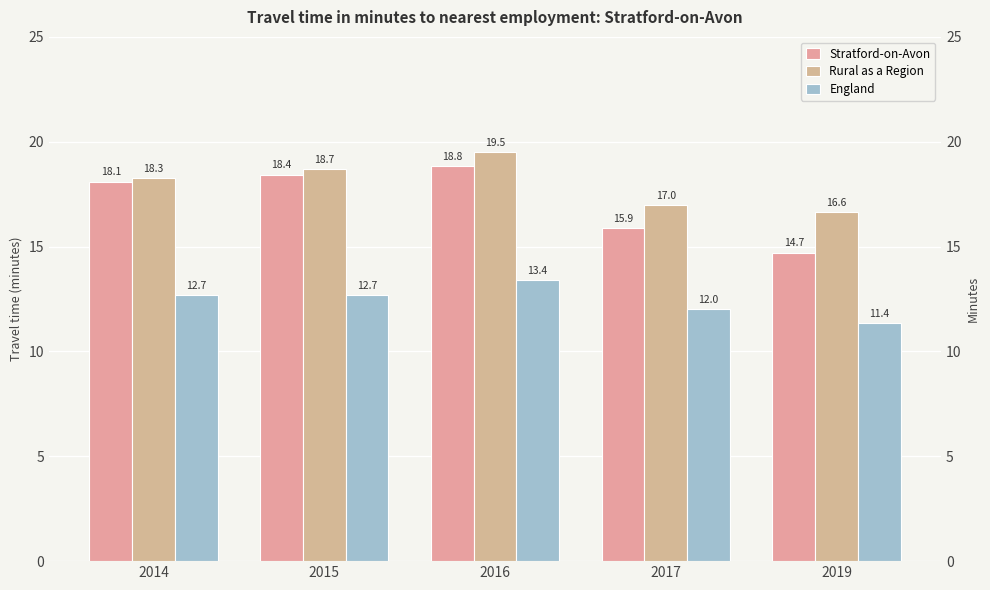

What is the spread (max minus min) of values at 2017?

5.0